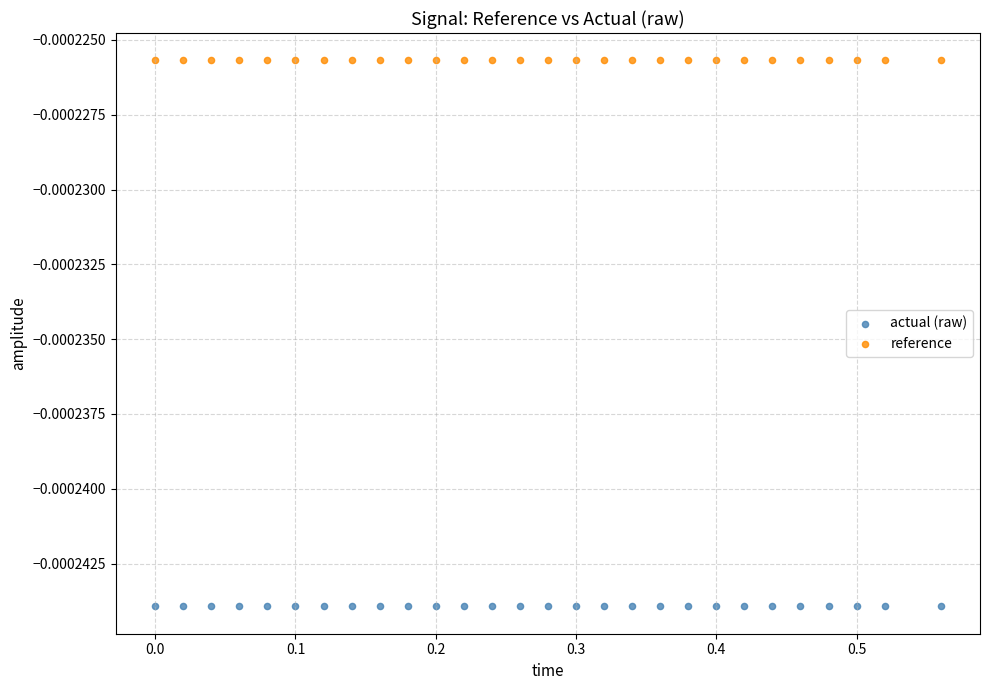

Which series contains the highest Y value?

reference